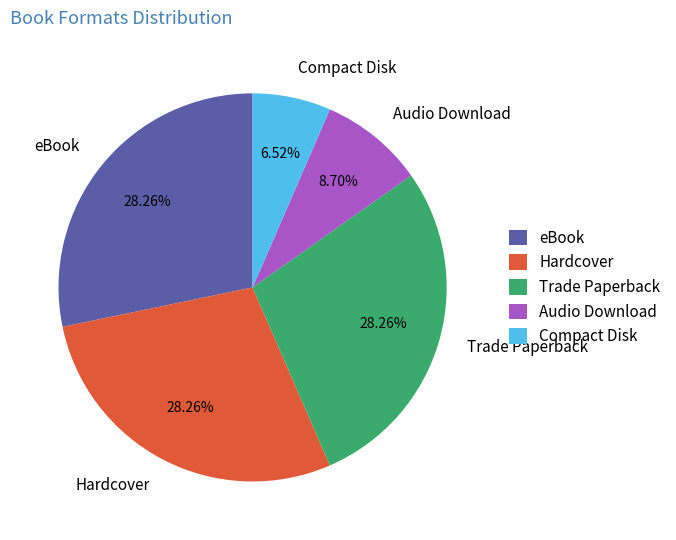

Is eBook the majority of the pie?

No